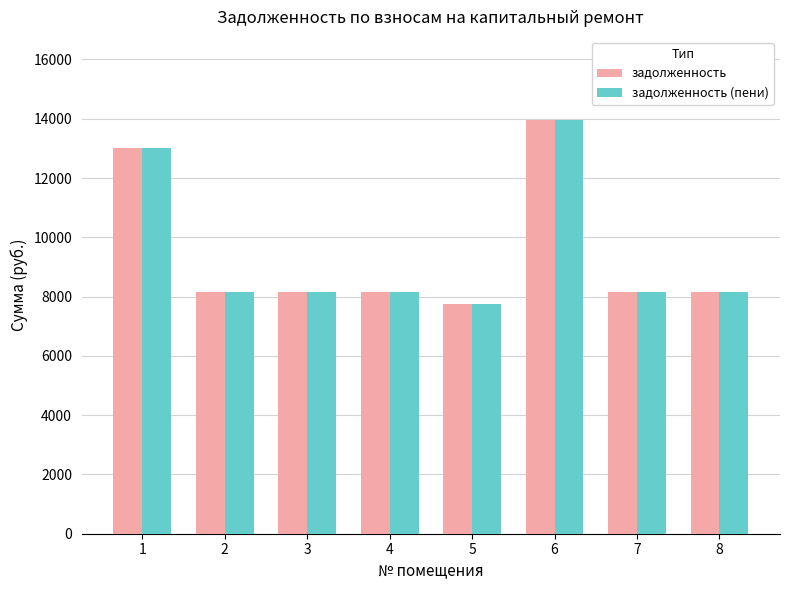

Reading right to left, list all the values displayed in this chart.

задолженность: 8=8148.0	7=8148.0	6=13968.0	5=7763.9	4=8148.0	3=8148.0	2=8148.0	1=13013.5
задолженность (пени): 8=8148.0	7=8148.0	6=13968.0	5=7763.9	4=8148.0	3=8148.0	2=8148.0	1=13013.5